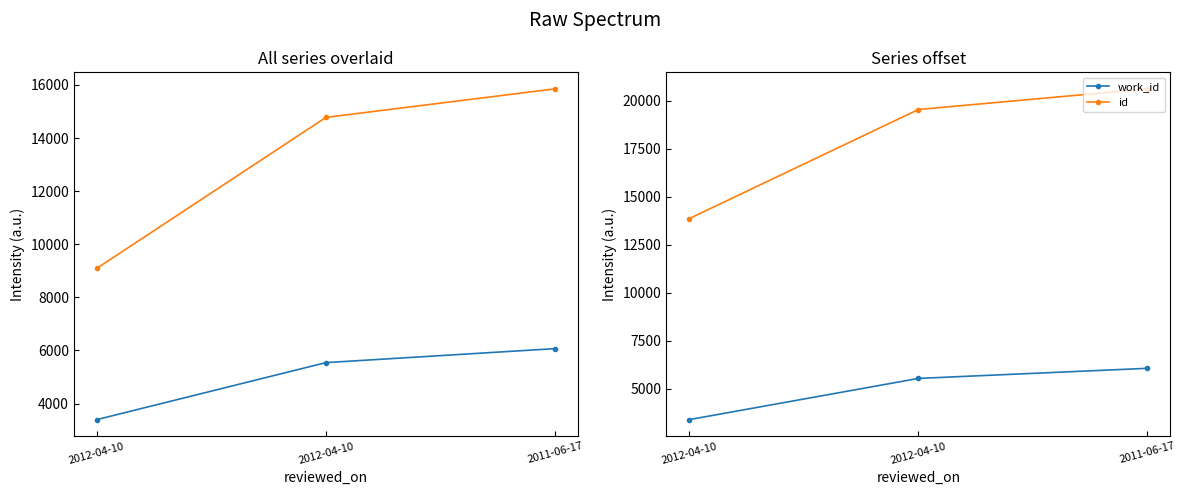

Is the value of id at 2011-06-17 greater than the value of work_id at 2011-06-17?

Yes